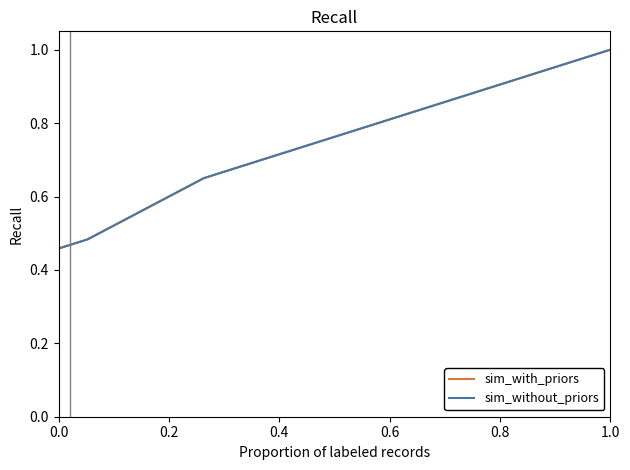

True or false: sim_with_priors and sim_without_priors cross at least once.

False